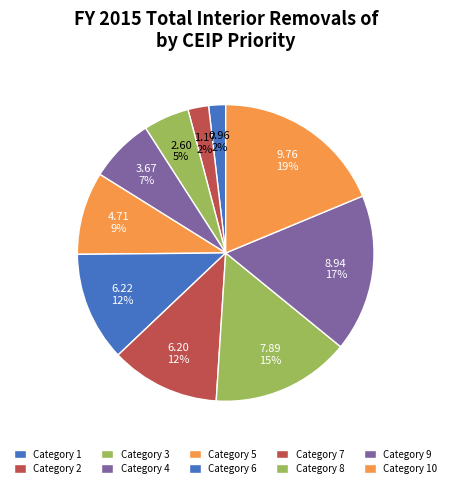

How many slices are in this pie chart?

10